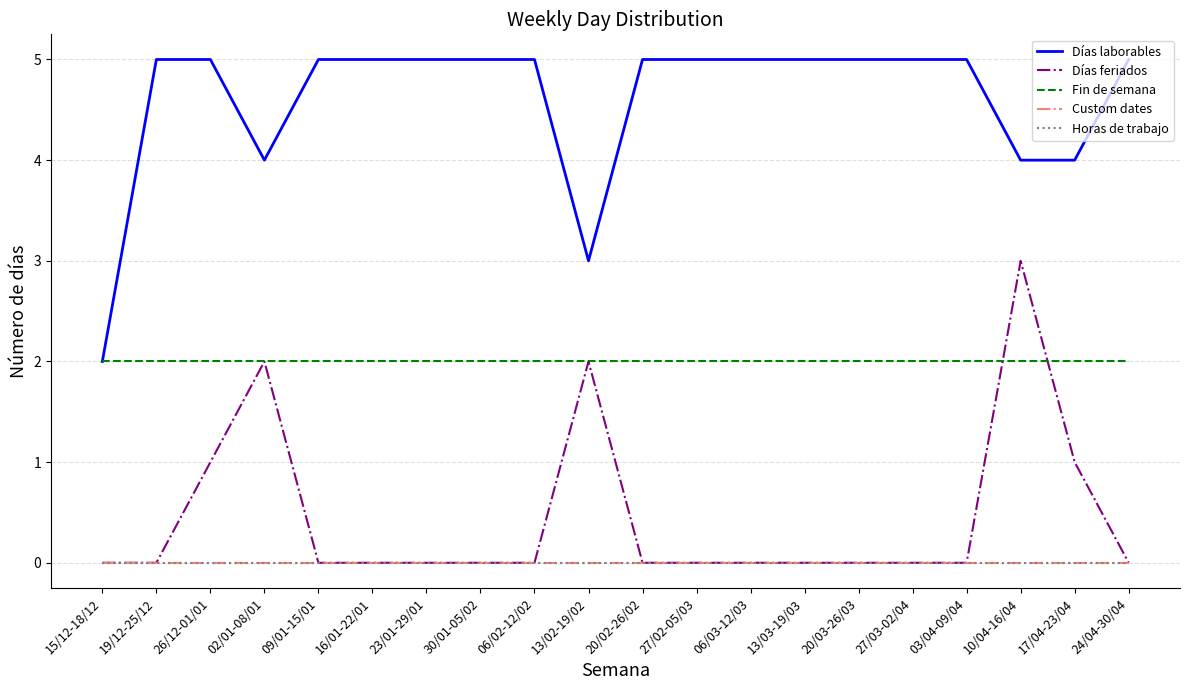

Between 06/02-12/02 and 20/03-26/03, which is larger?

06/02-12/02